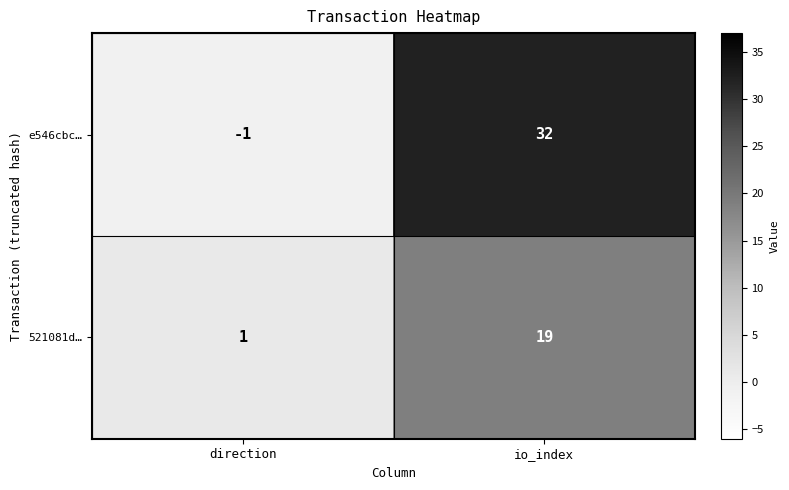

Which category has the highest value in the e546cbc… series?

io_index